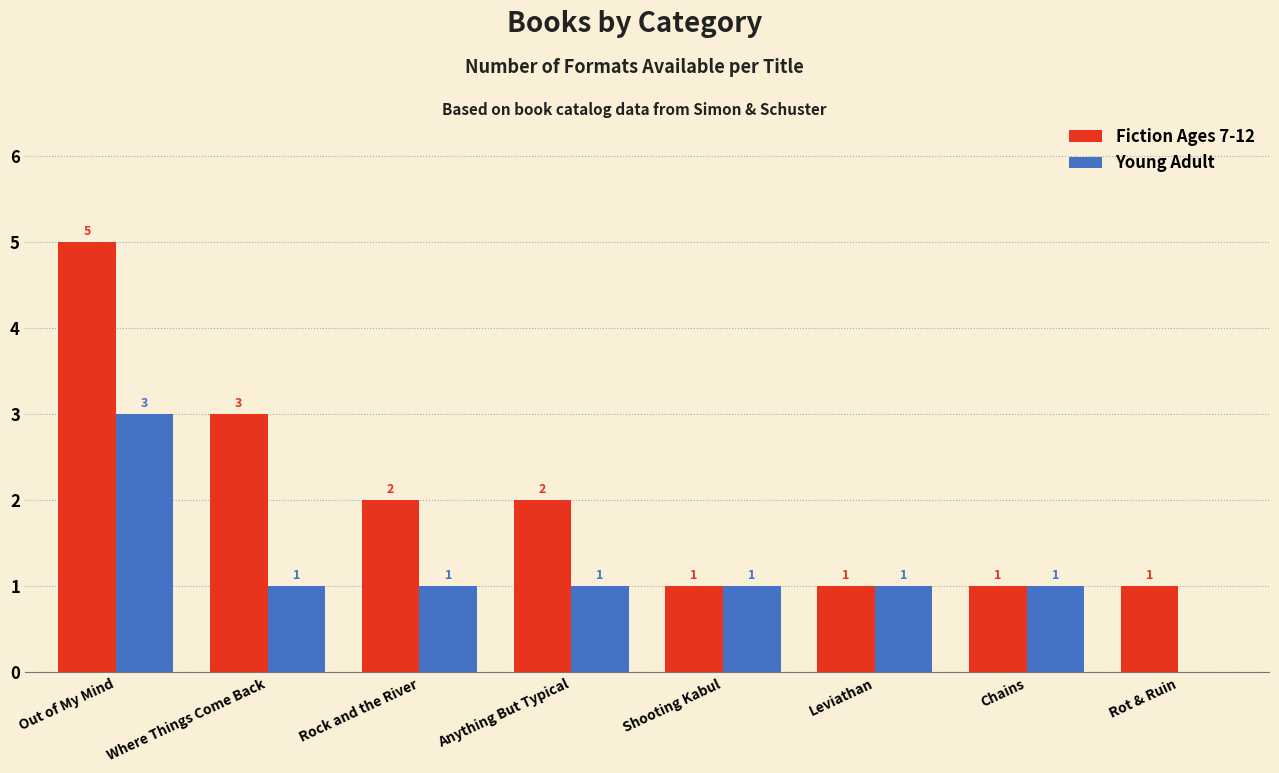

Reading left to right, list all the values displayed in this chart.

Fiction Ages 7-12: 5	3	2	2	1	1	1	1
Young Adult: 3	1	1	1	1	1	1	0